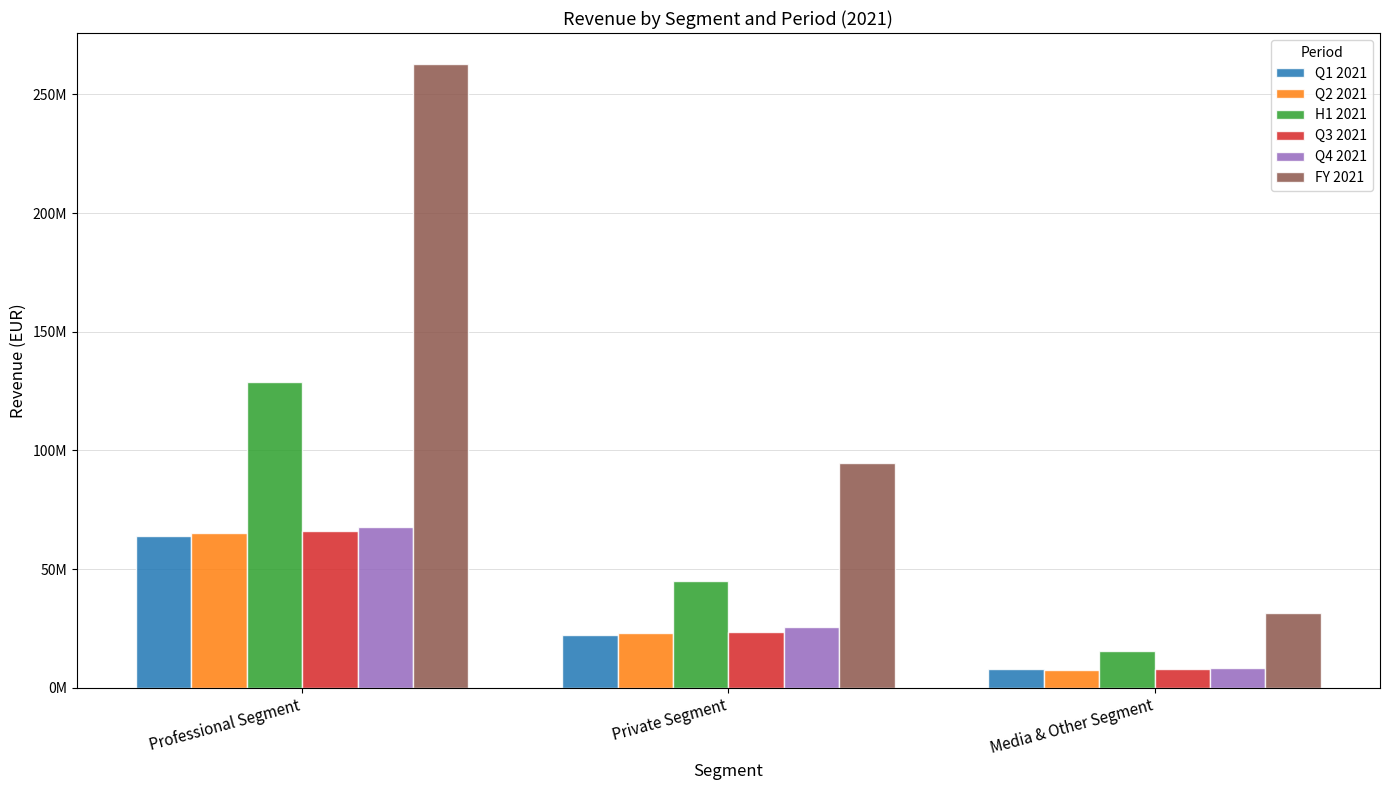

What are all the series names shown in the legend?

Q1 2021, Q2 2021, H1 2021, Q3 2021, Q4 2021, FY 2021